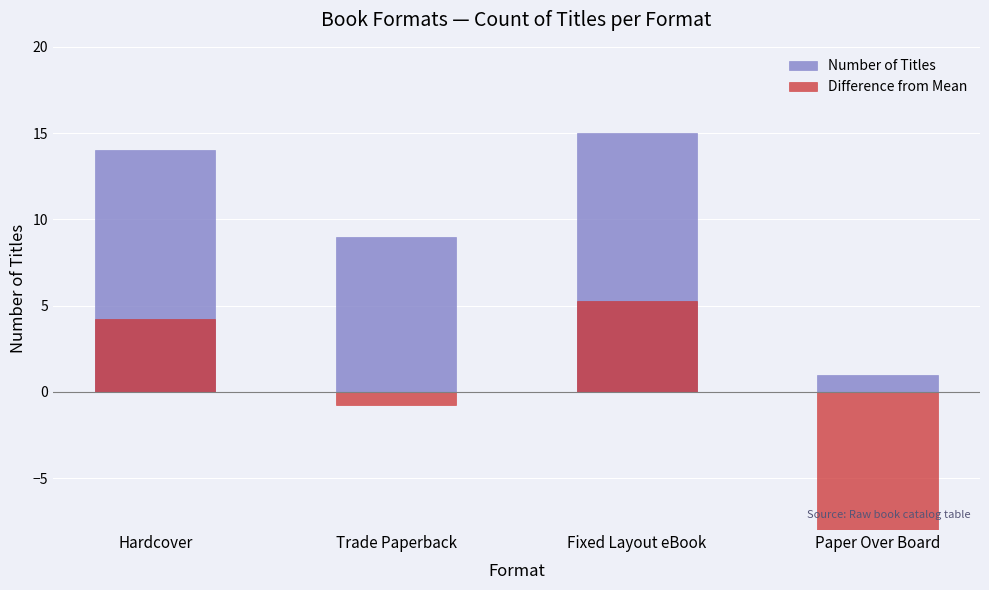

What is the total value across all series at Hardcover?

18.2